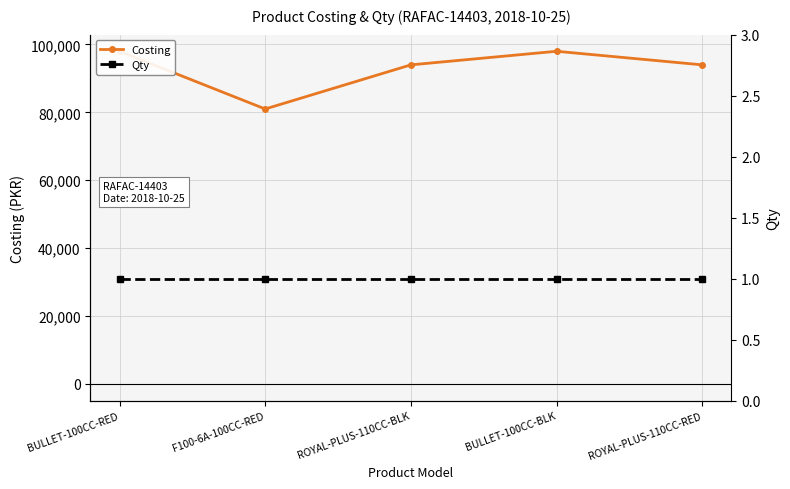

Is the value of Qty at ROYAL-PLUS-110CC-BLK greater than the value of Costing at F100-6A-100CC-RED?

No